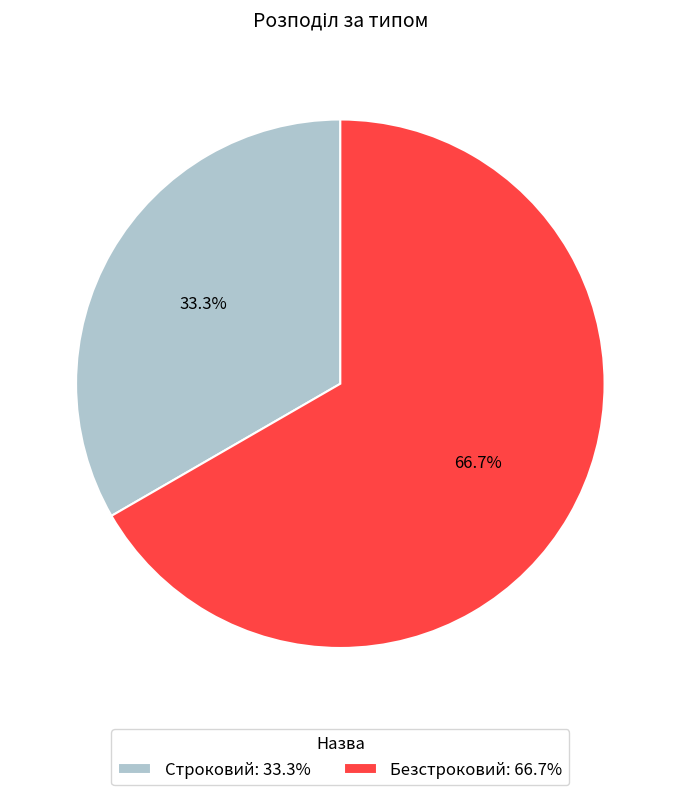

Approximately how many times larger is the value at Безстроковий compared to Строковий?

2.0